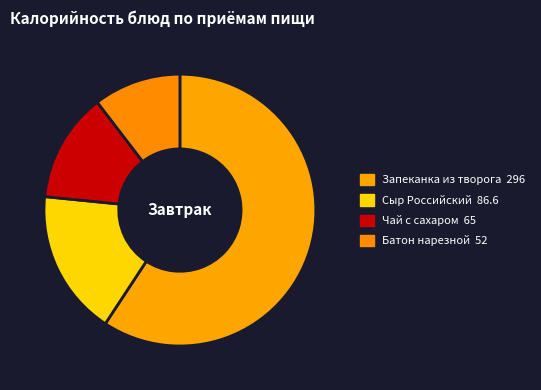

How many segments does this pie chart have?

4